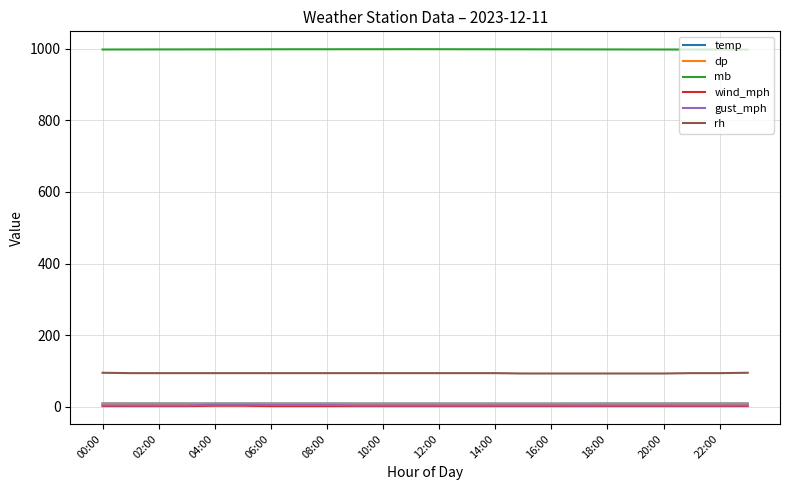

True or false: dp and mb cross at least once.

False